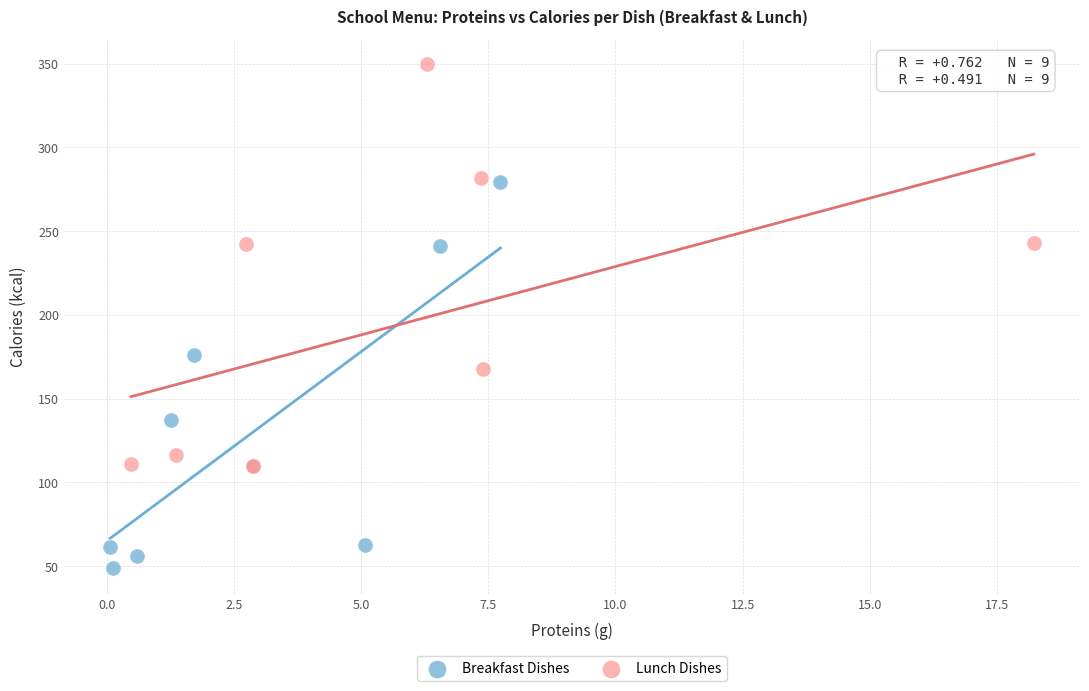

Which series reaches the maximum Y coordinate?

Lunch Dishes